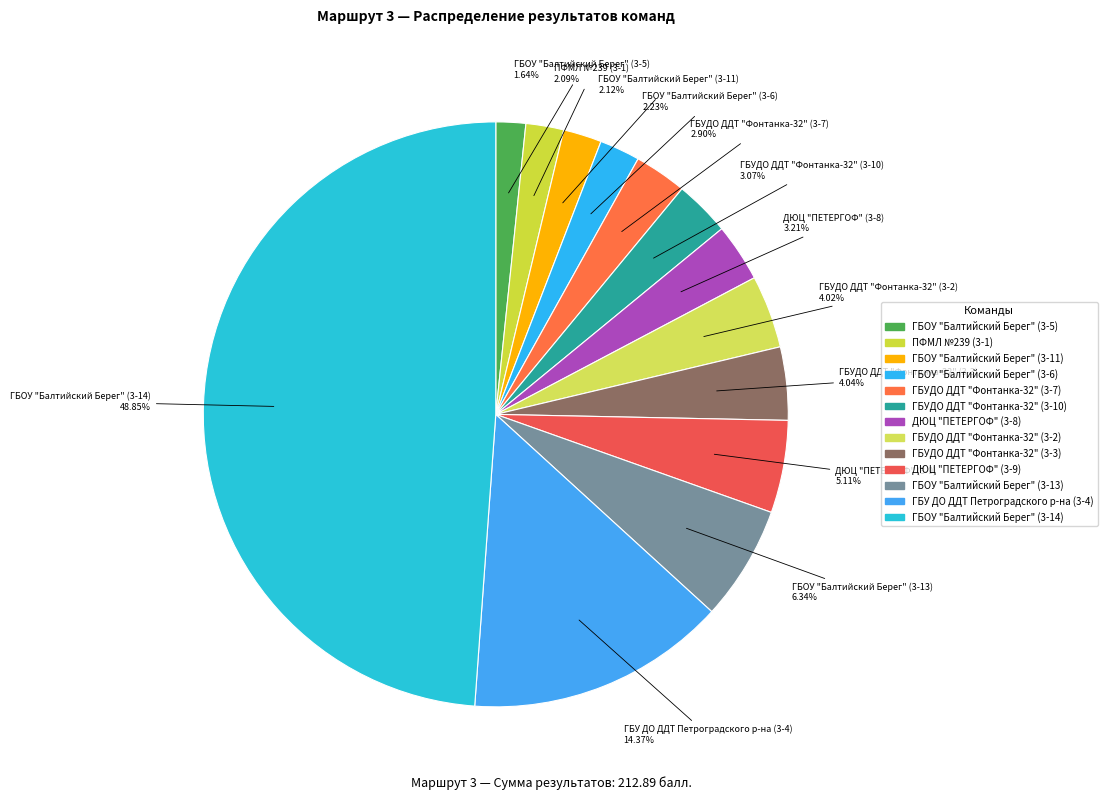

Between ГБУ ДО ДДТ Петроградского р-на (3-4) and ГБУДО ДДТ "Фонтанка-32" (3-10), which is larger?

ГБУ ДО ДДТ Петроградского р-на (3-4)